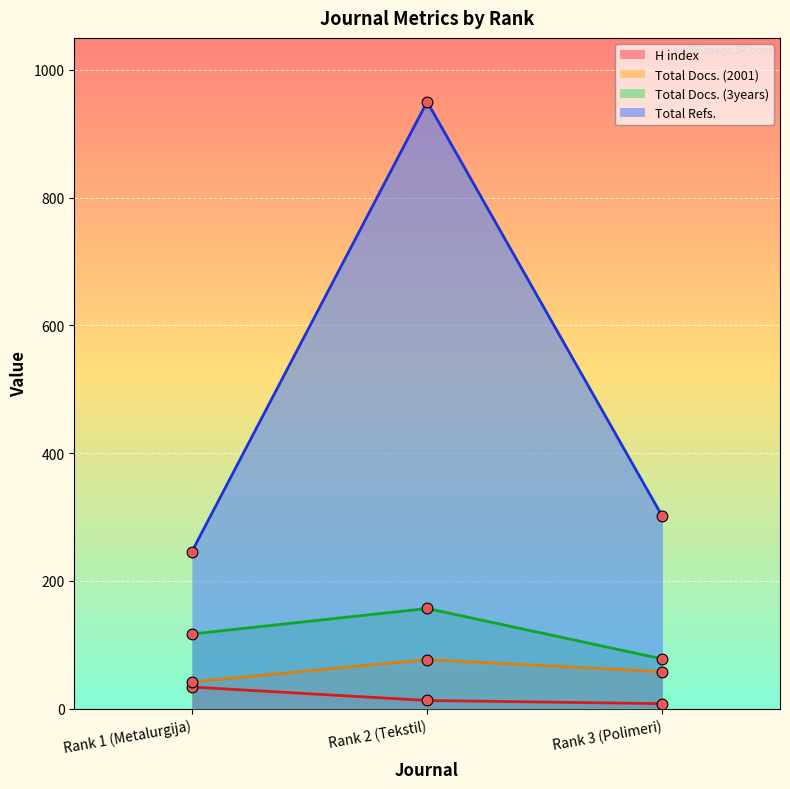

Is the value of H index at Rank 2 (Tekstil) greater than the value of Total Docs. (2001) at Rank 1 (Metalurgija)?

No